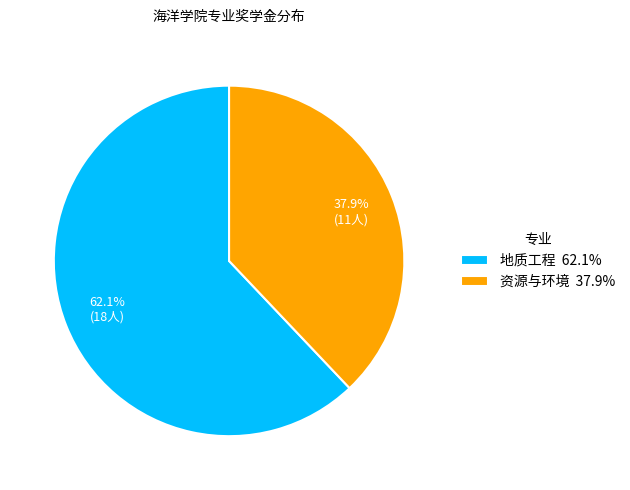

Rank the categories by value from lowest to highest.

资源与环境, 地质工程